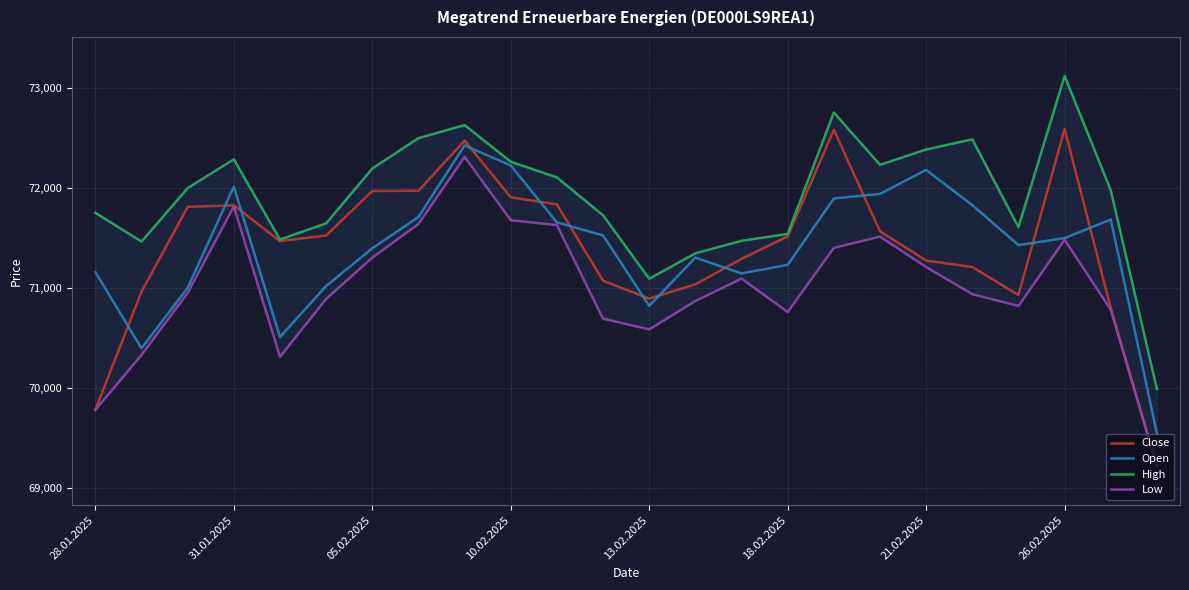

True or false: Close has a value of 71827 at 31.01.2025.

True